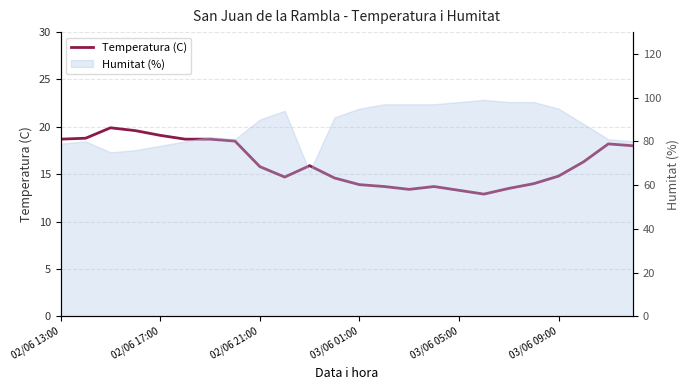

What is the change in value from 12 to 18?

-0.4